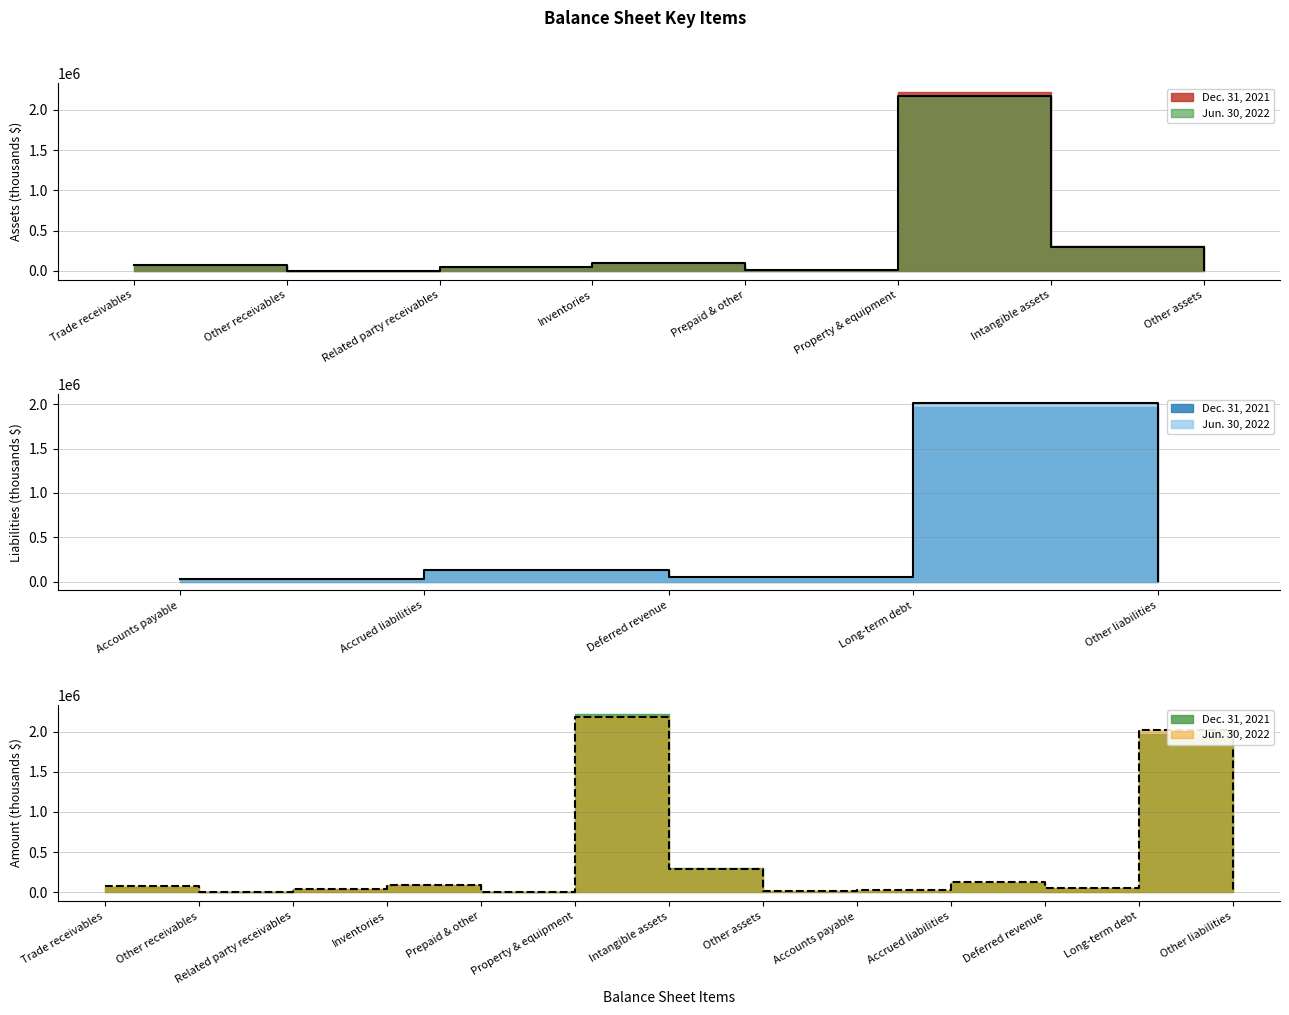

At which label is the value closest to 1089226?

Intangible assets